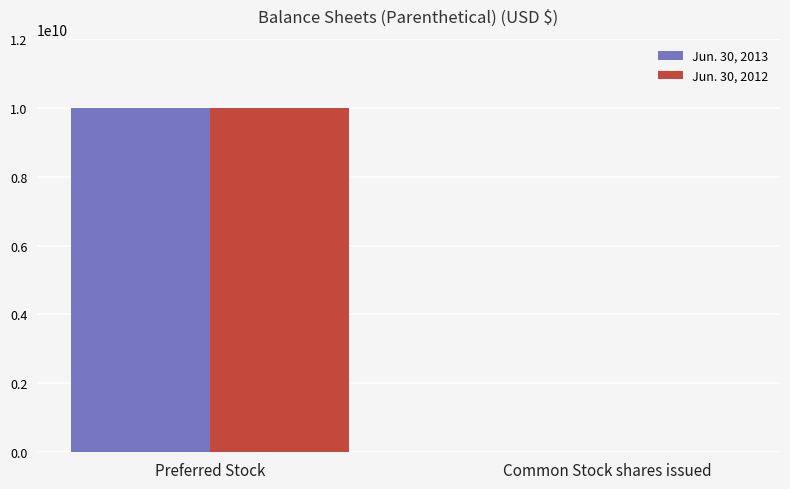

Count the number of data series in this chart.

2